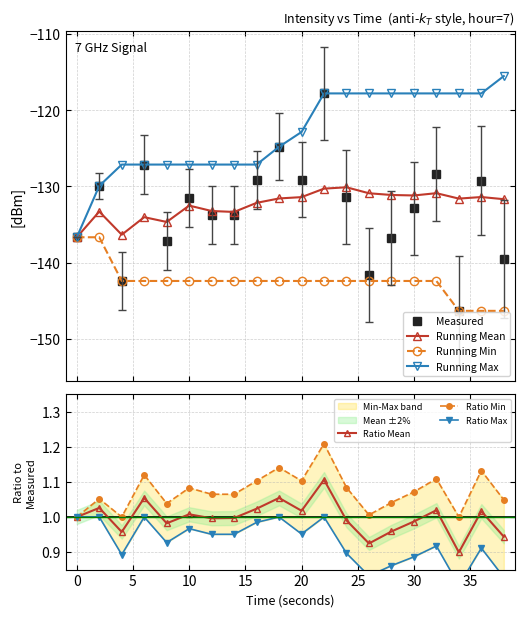

Where does the rolling_max series first go above -122?

22